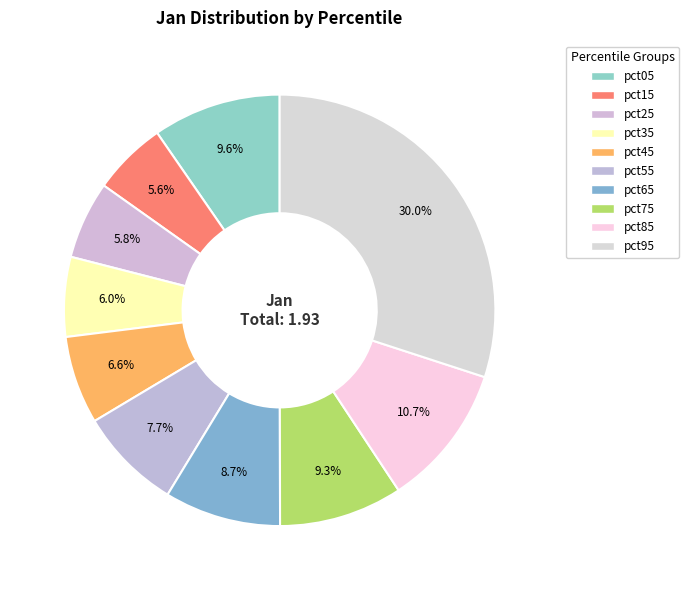

How much of the chart is everything except pct05?

90.4%